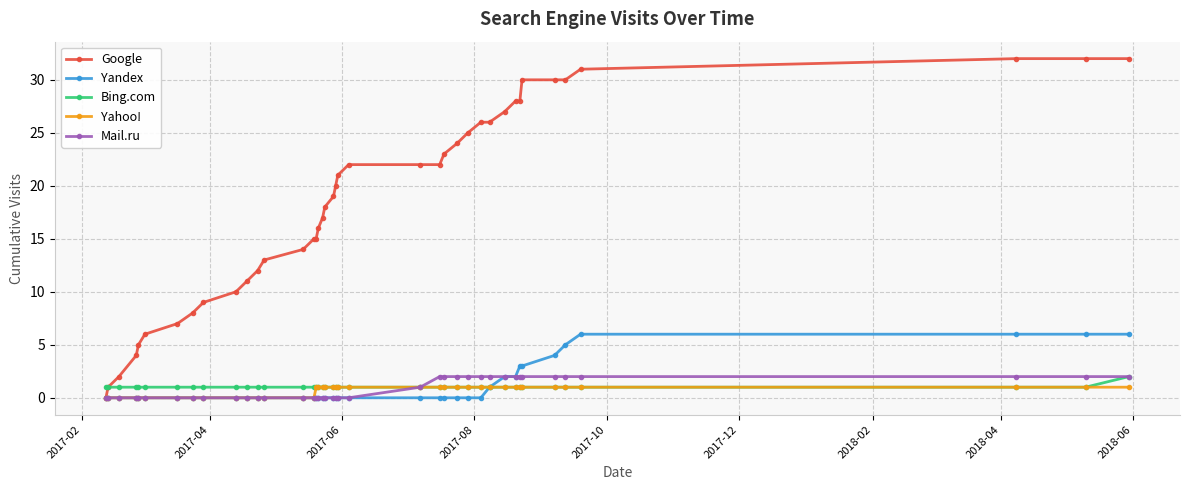

Which series has the largest range (max minus min)?

Google